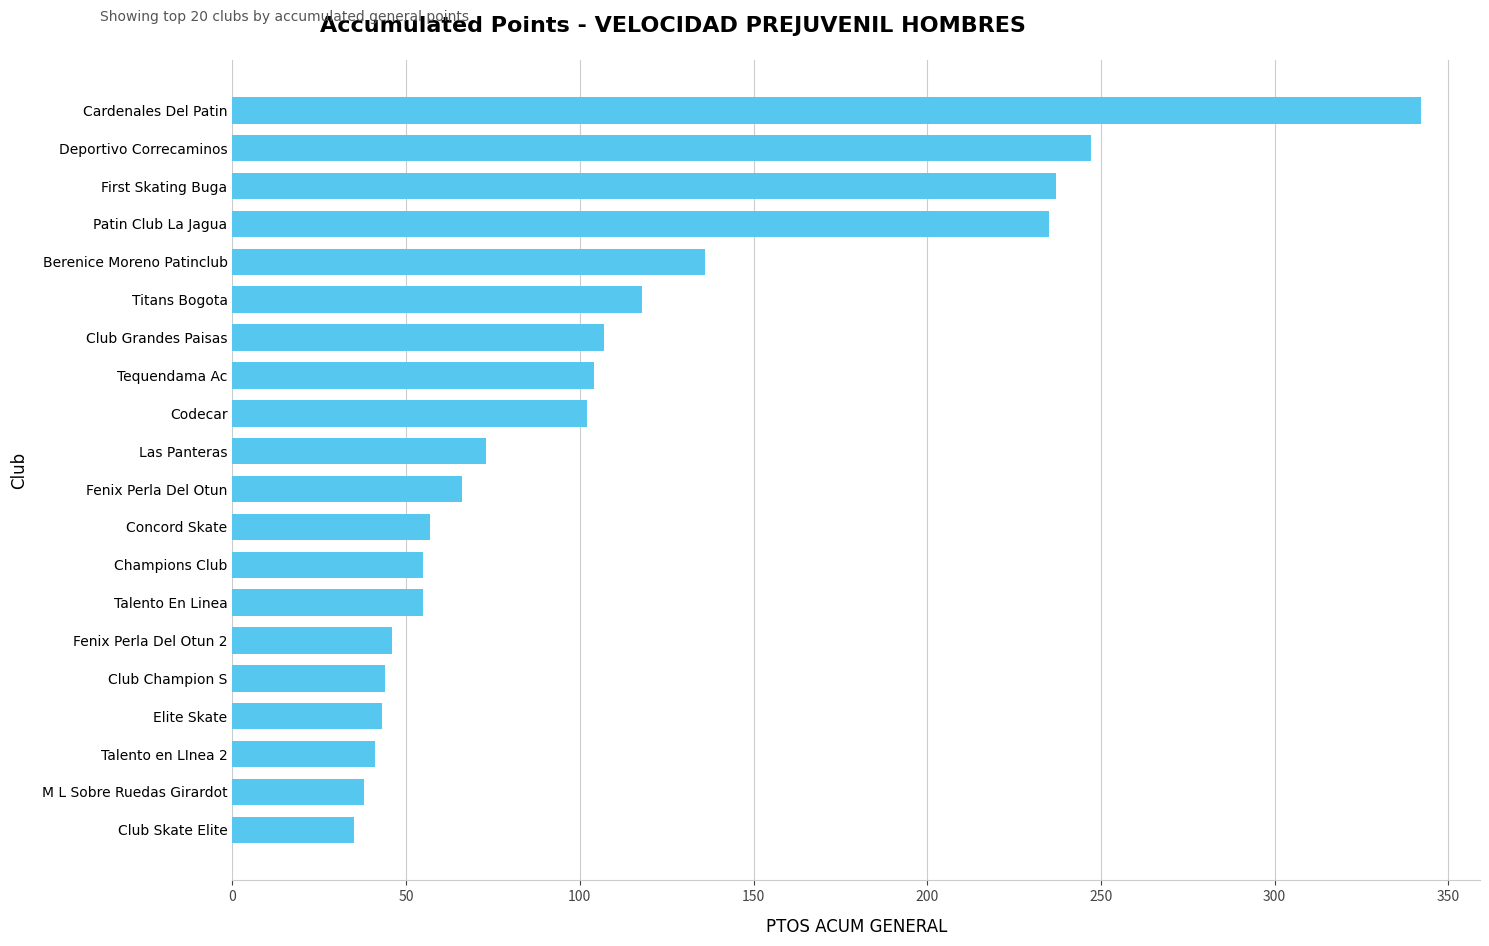

What is the approximate value at Tequendama Ac?

104